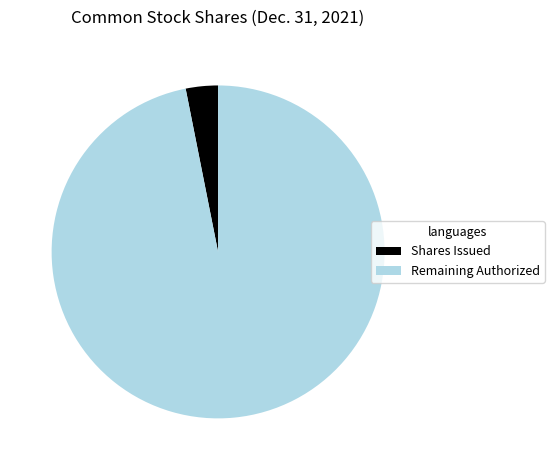

Is it true that Remaining Authorized is 90% of the pie?

False